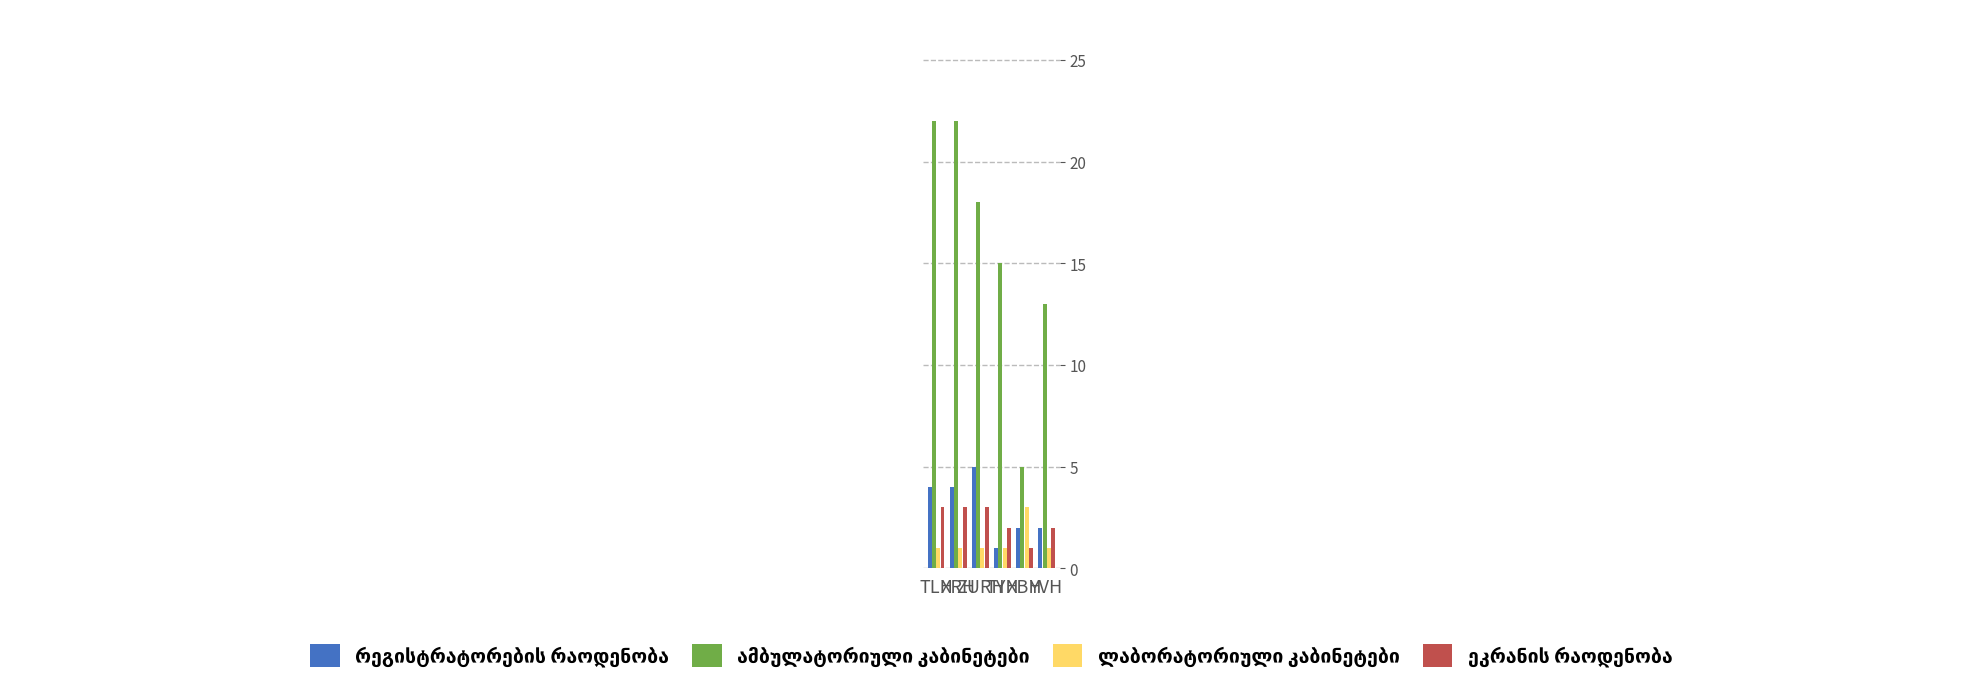

What is the greatest value displayed?

22